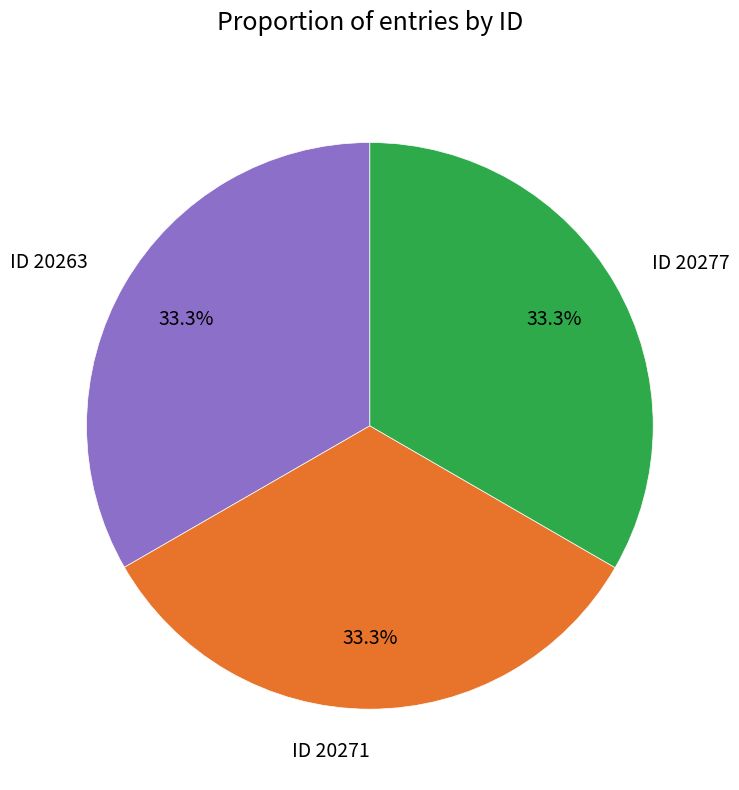

Approximately how many times larger is the value at ID 20271 compared to ID 20277?

1.0